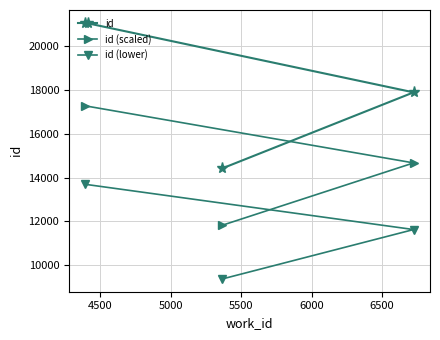

Which series has the largest total across all categories?

id